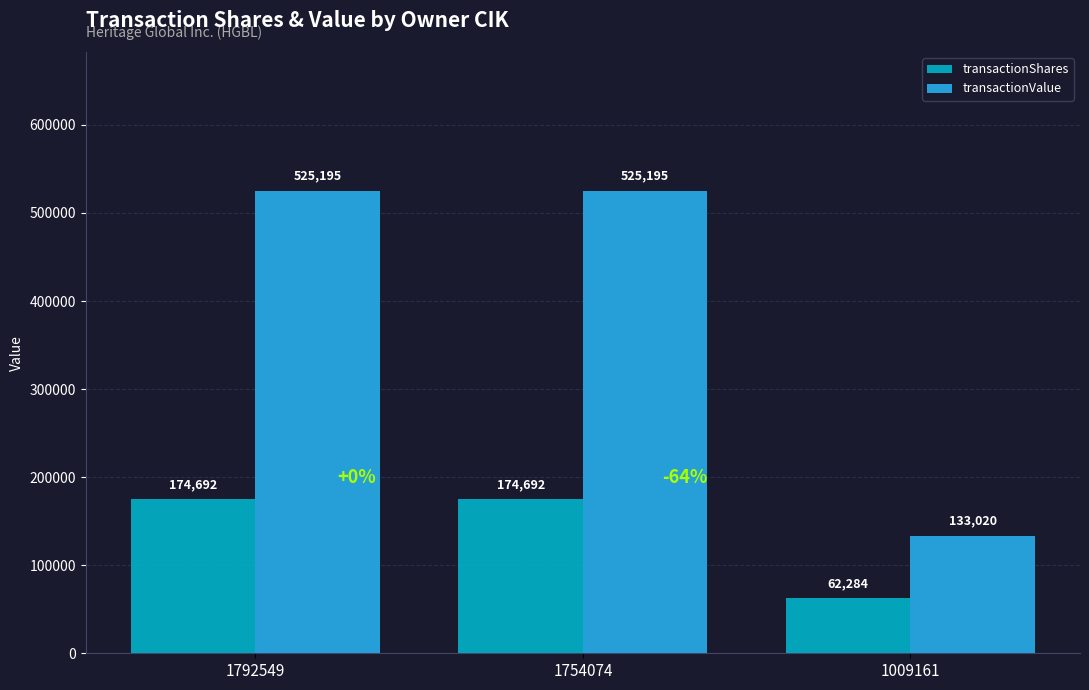

Read the transactionShares value at 1754074, to the nearest 100.

174700